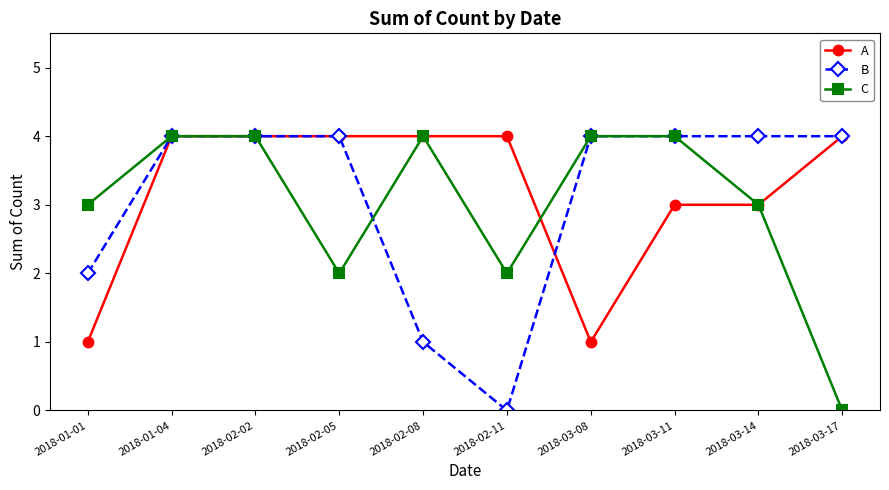

Reading left to right, extract all data points from this chart.

A: 1	4	4	4	4	4	1	3	3	4
B: 2	4	4	4	1	0	4	4	4	4
C: 3	4	4	2	4	2	4	4	3	0